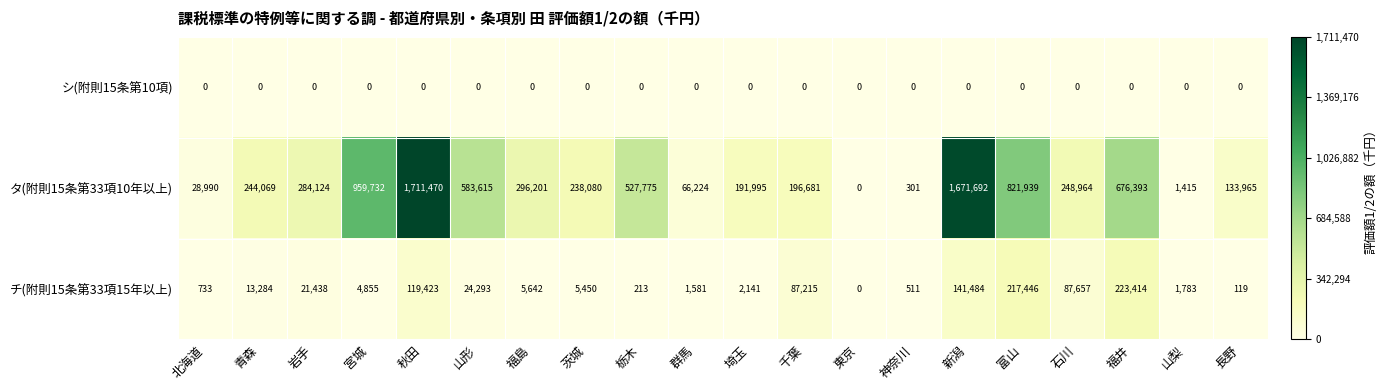

Which category has the highest value across all series?

秋田